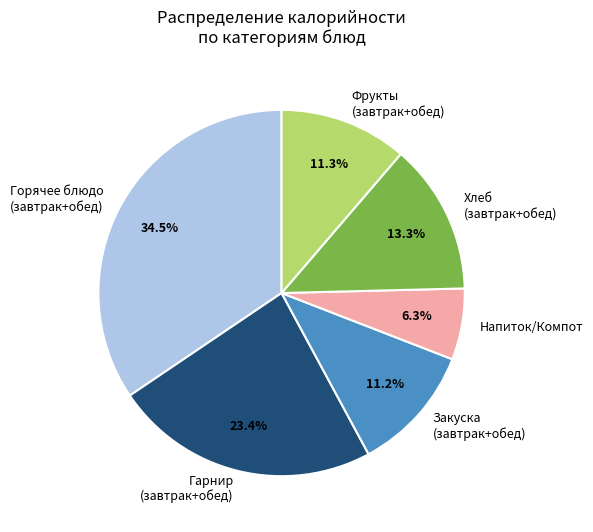

Which has a higher value, Напиток/Компот or Хлеб (завтрак+обед)?

Хлеб (завтрак+обед)